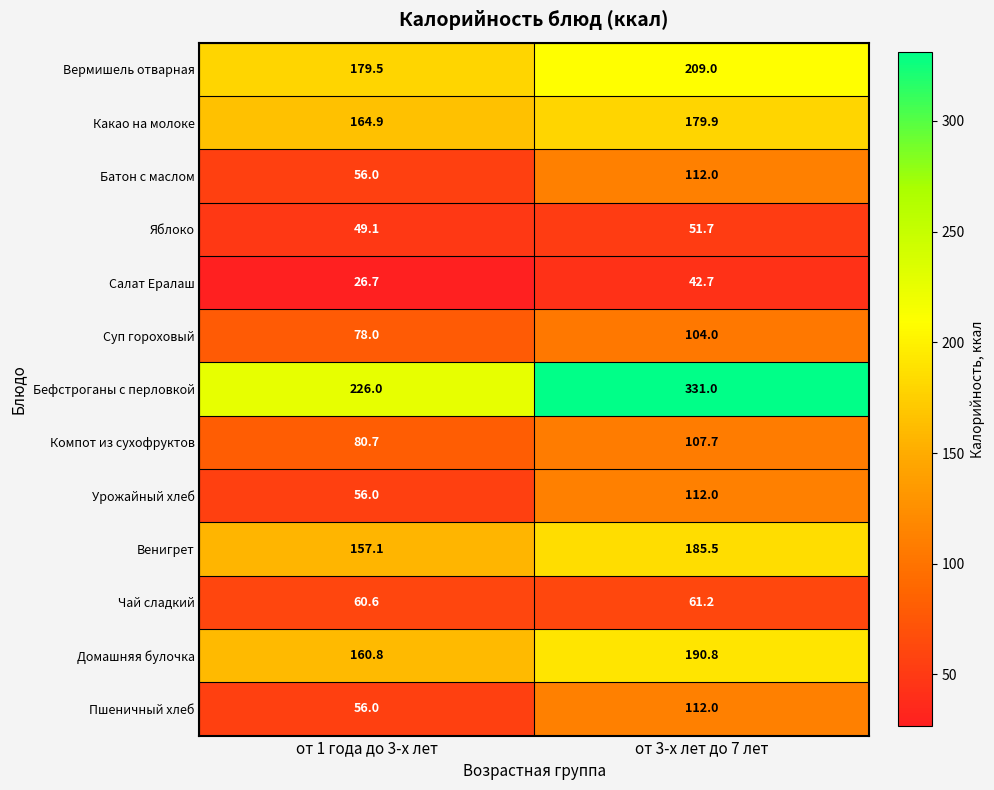

Is the value of Чай сладкий at от 1 года до 3-х лет greater than the value of Салат Ералаш at от 1 года до 3-х лет?

Yes